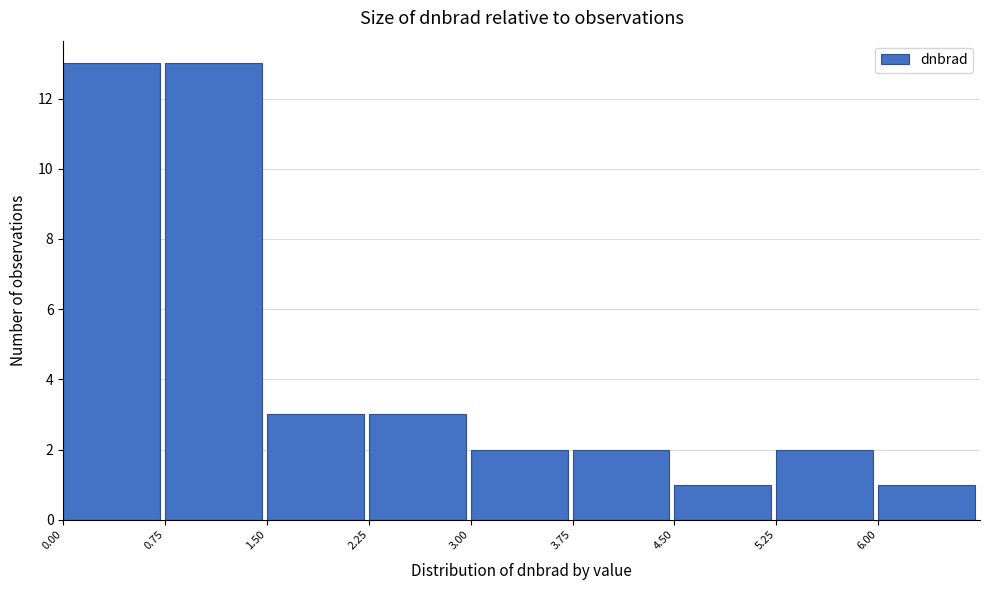

Reading left to right, transcribe this chart: for each bar, give the range it covers on the x-axis and its height. Neither the bar edges nor the heights are printed on the chart, so give them approximately, as read against the axes.

0.00 to 0.75: 13
0.75 to 1.50: 13
1.50 to 2.25: 3
2.25 to 3.00: 3
3.00 to 3.75: 2
3.75 to 4.50: 2
4.50 to 5.25: 1
5.25 to 6.00: 2
6.00 to 6.75: 1